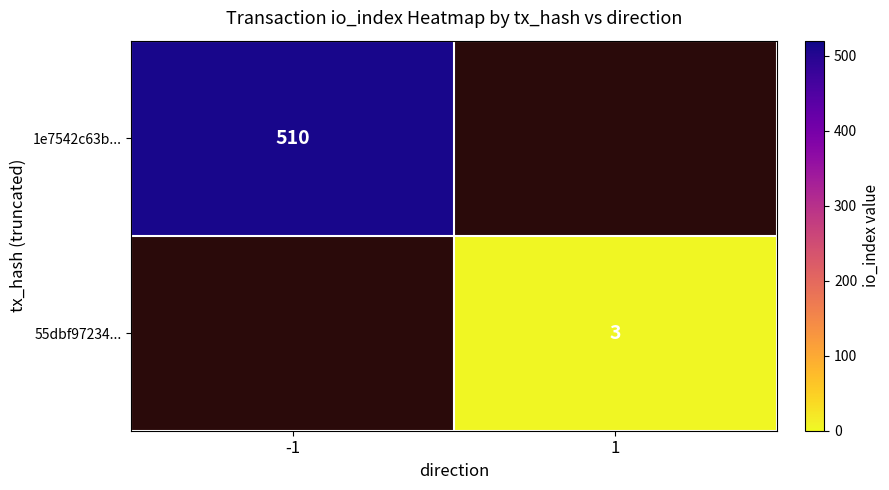

At how many categories does at least one series exceed 232?

1